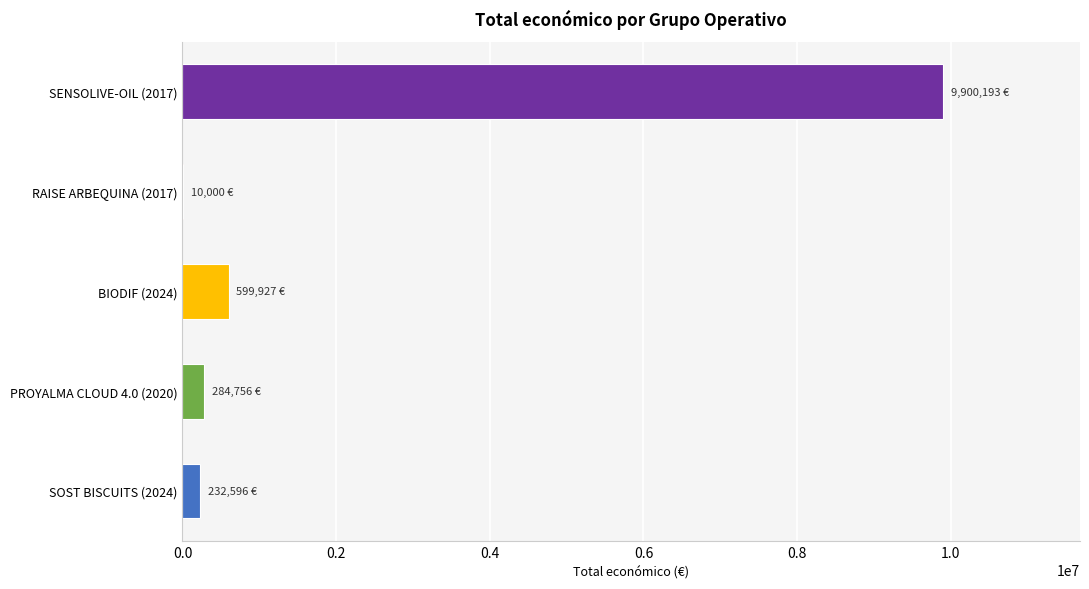

How many distinct data groups are displayed?

1